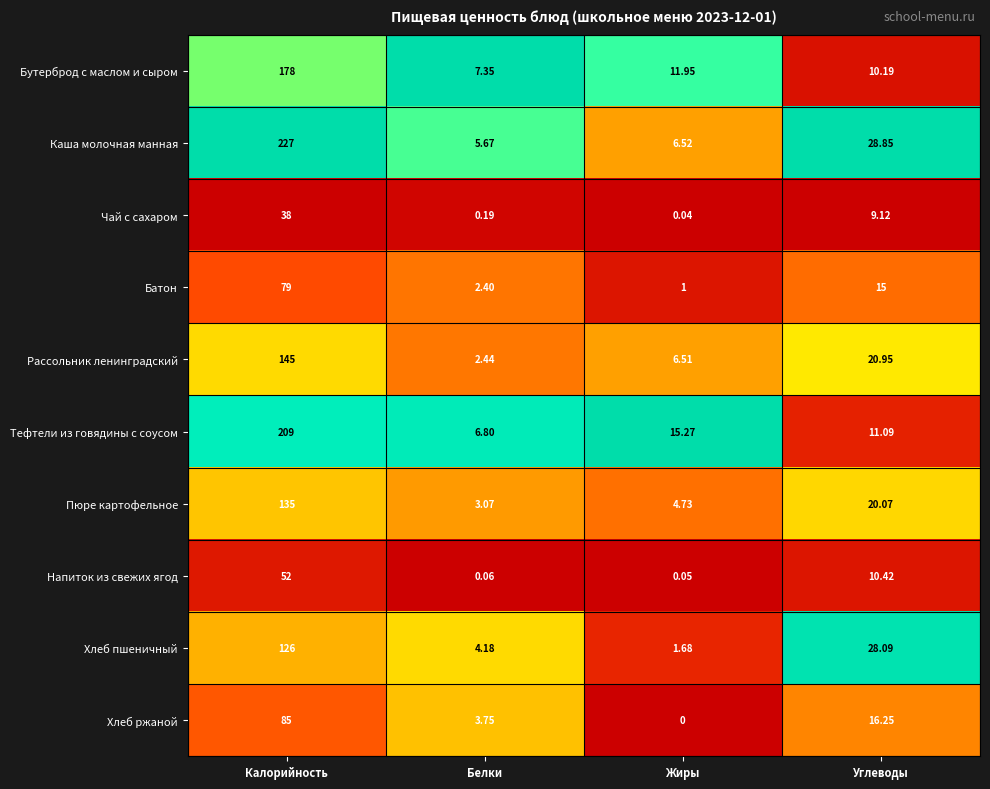

Which series has the largest total across all categories?

Каша молочная манная